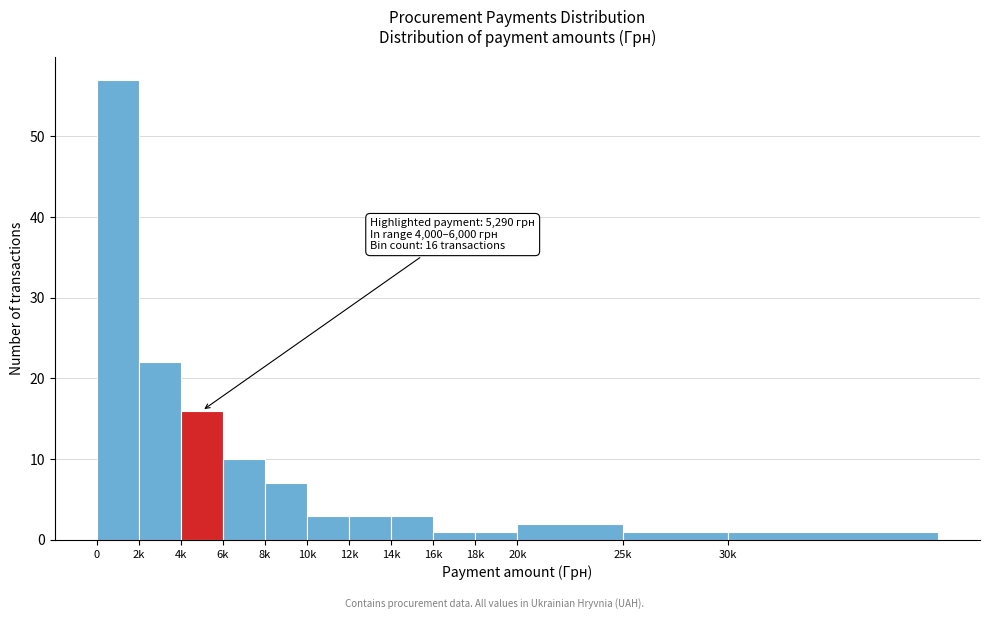

Reading right to left, what are all the values shown in this chart?

1	1	2	1	1	3	3	3	7	10	16	22	57